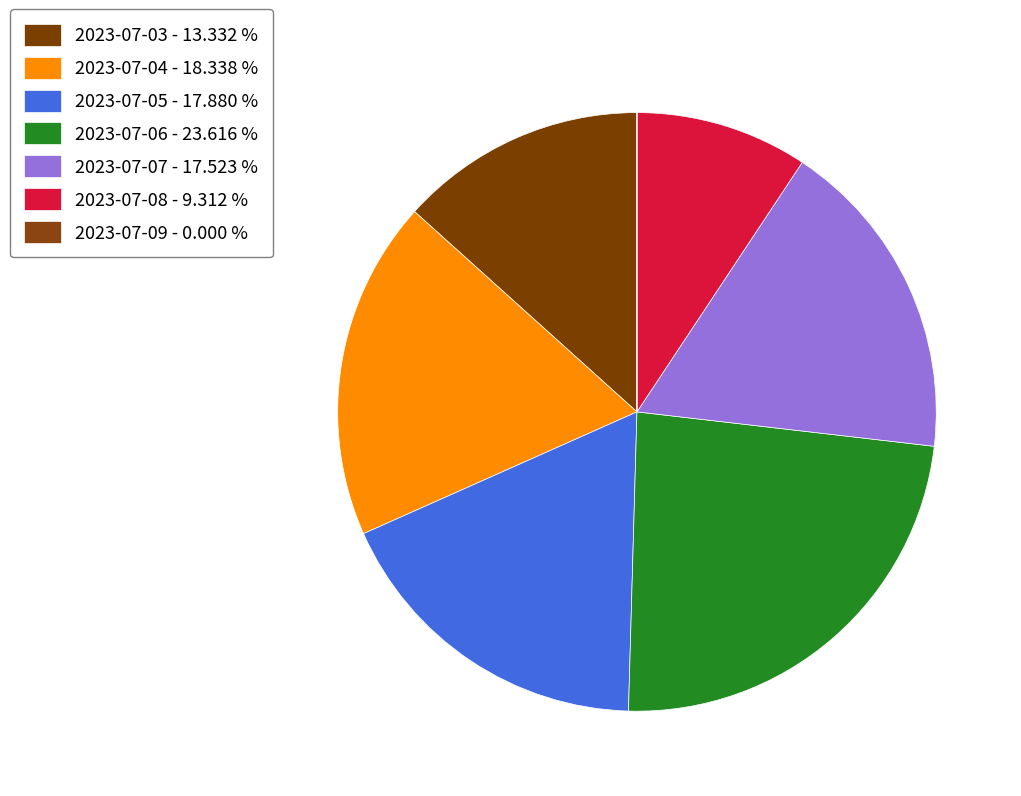

What percentage is the 2023-07-04 slice, to the nearest percent?

18%